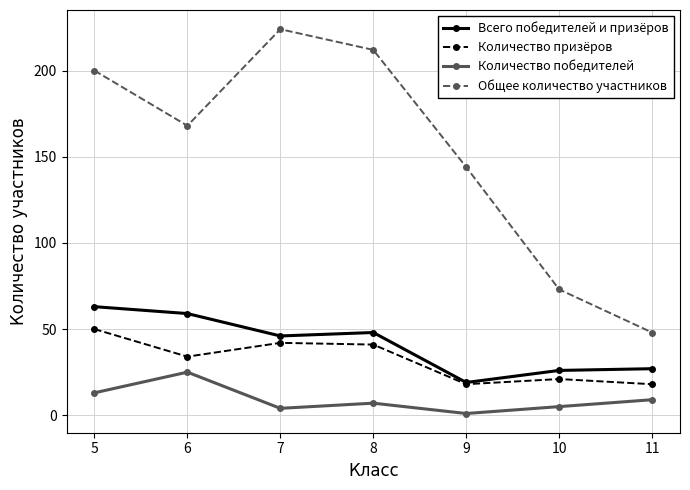

What is the difference between the highest and lowest values at 9?

143